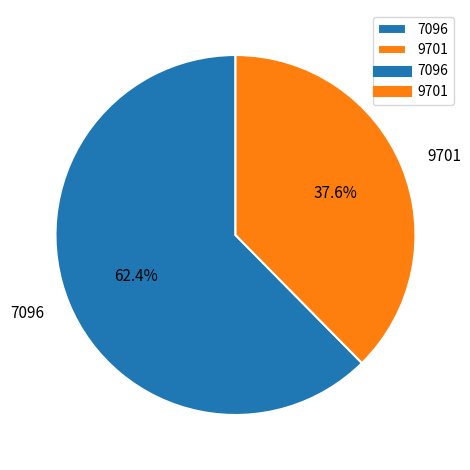

Rank the categories by value from highest to lowest.

7096, 9701